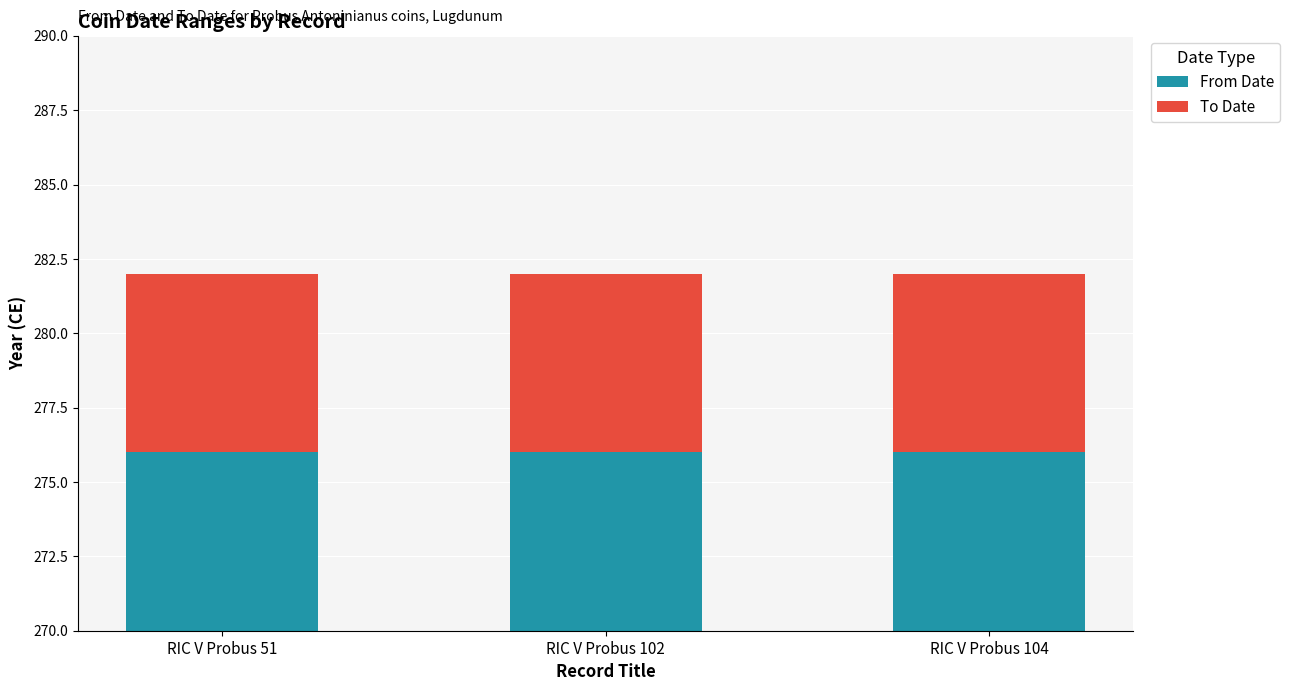

Which has a higher value, RIC V Probus 102 or RIC V Probus 51?

RIC V Probus 102